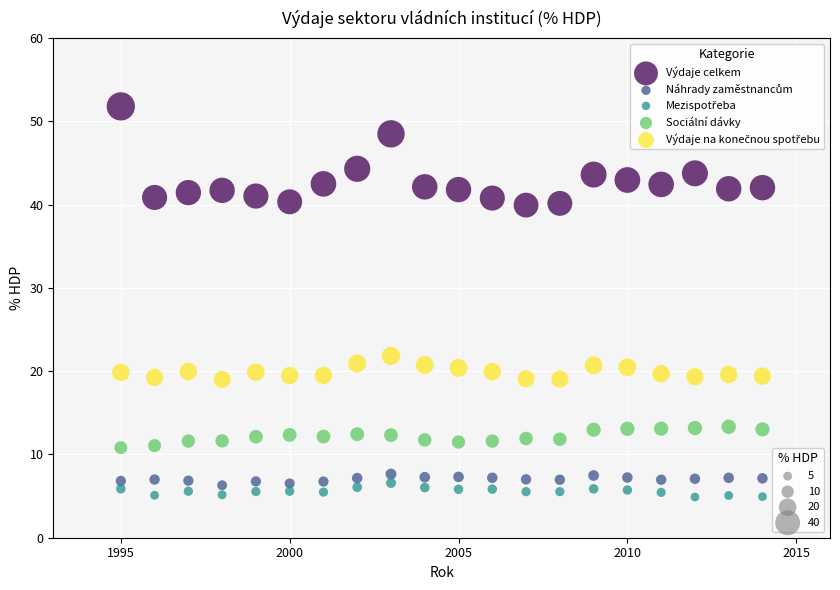

Across all data points, what is the range of X values (max minus min)?

19.0